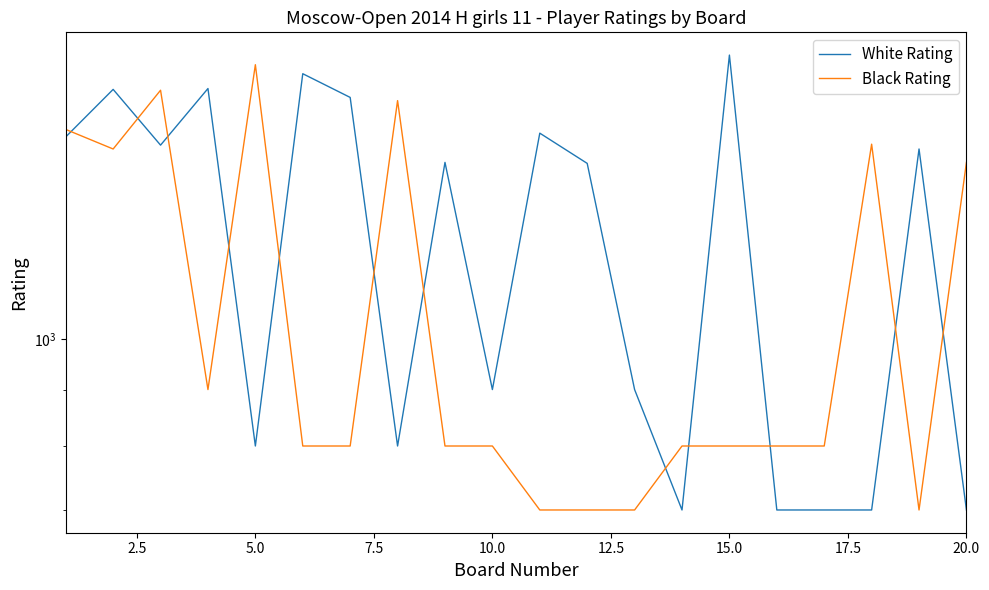

Is the value of Black Rating at 17.5 greater than the value of White Rating at 16?

Yes